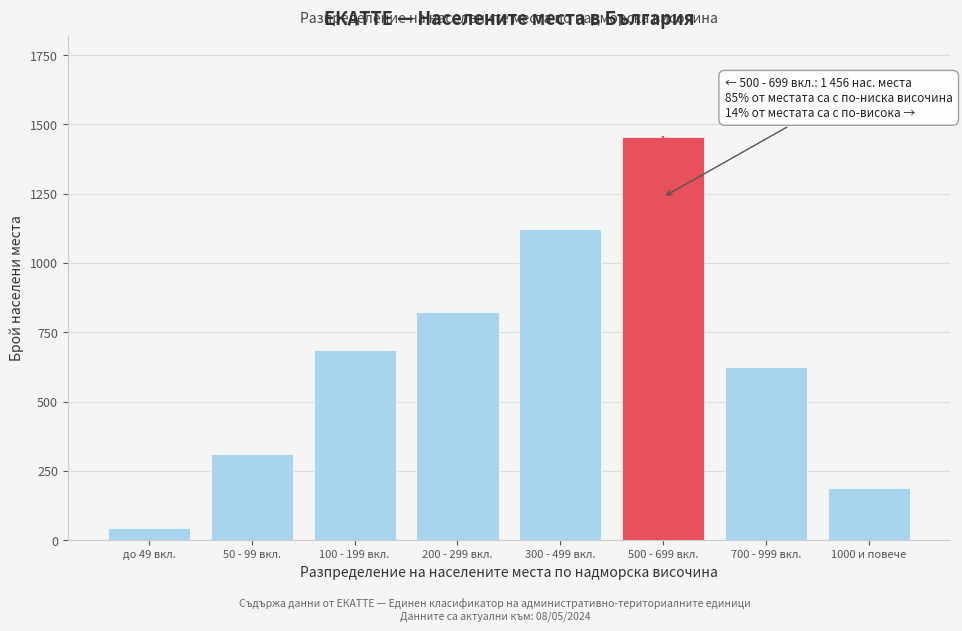

Reading left to right, list all the values displayed in this chart.

до 49 вкл.=45	50 - 99 вкл.=312	100 - 199 вкл.=687	200 - 299 вкл.=823	300 - 499 вкл.=1124	500 - 699 вкл.=1456	700 - 999 вкл.=623	1000 и повече=189